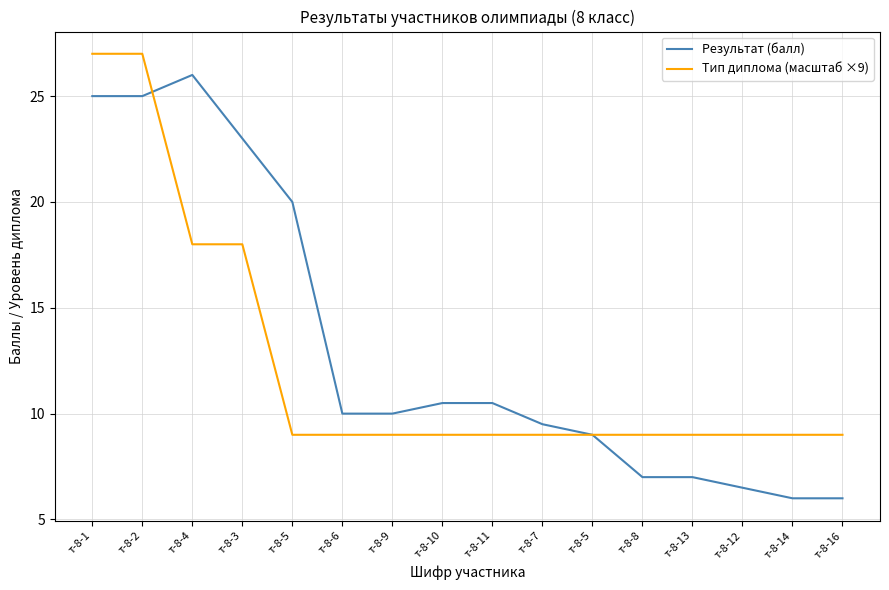

What is the lowest value of the Результат (балл) series?

6.0